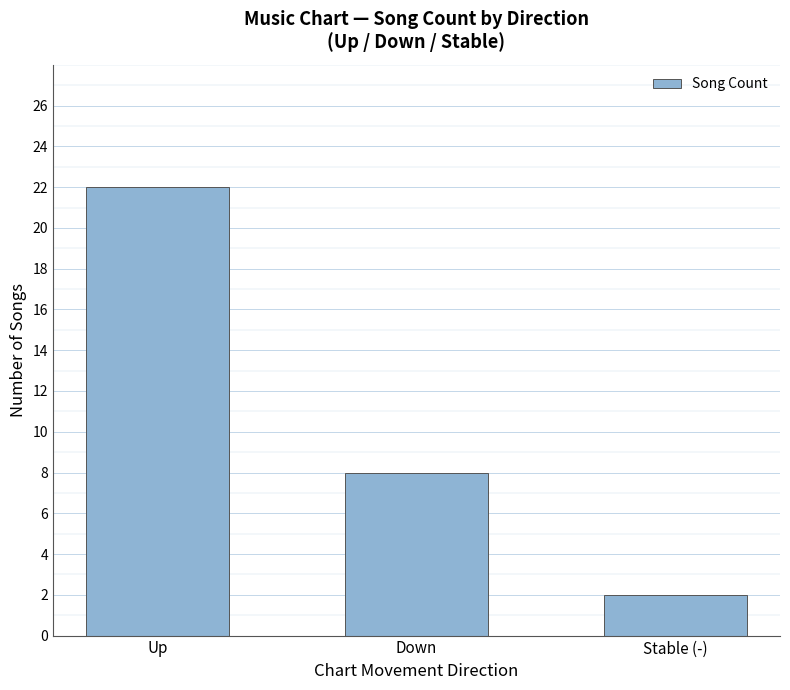

How many series are shown in this chart?

1